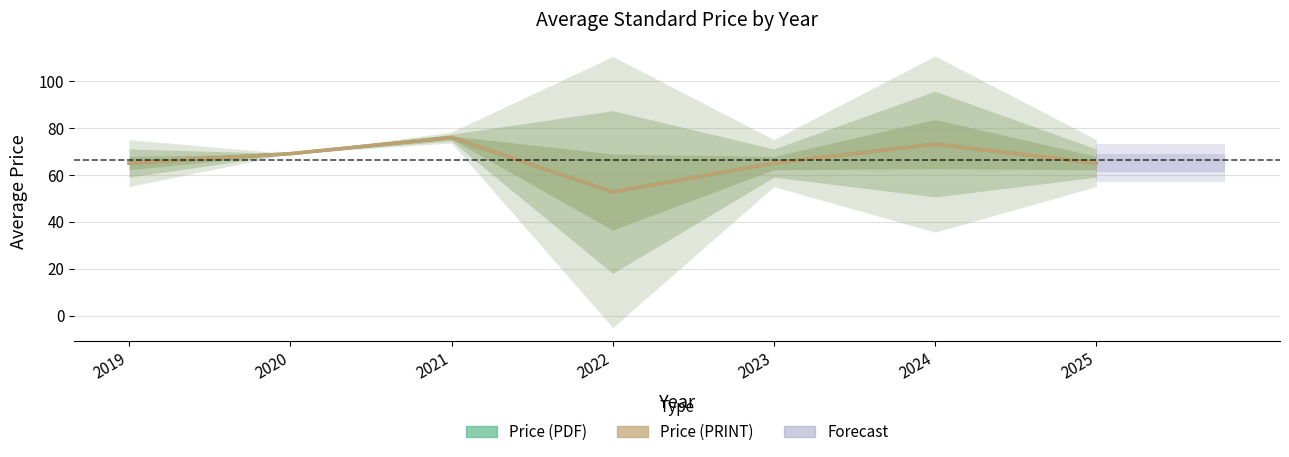

At which label is Price (PDF) closest to 64?

2019